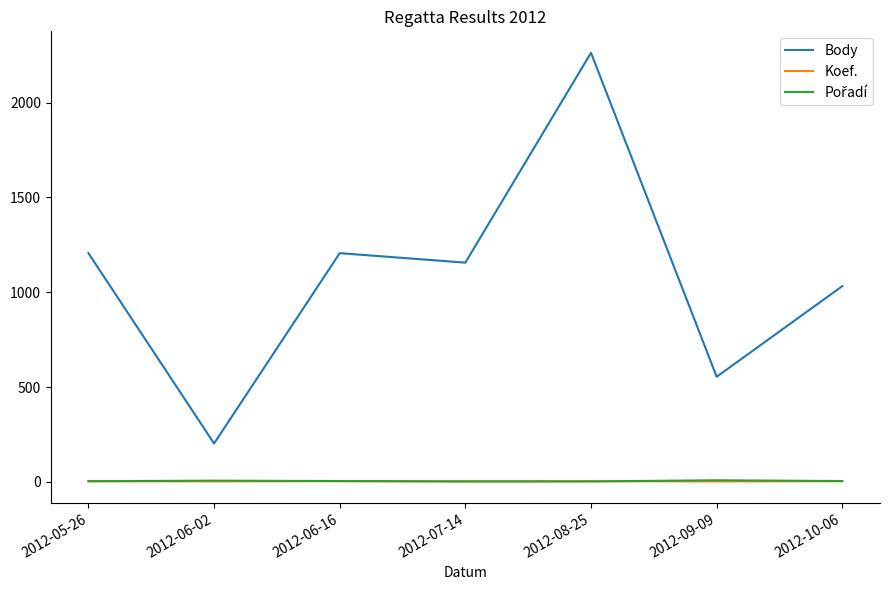

How many series are shown in this chart?

3